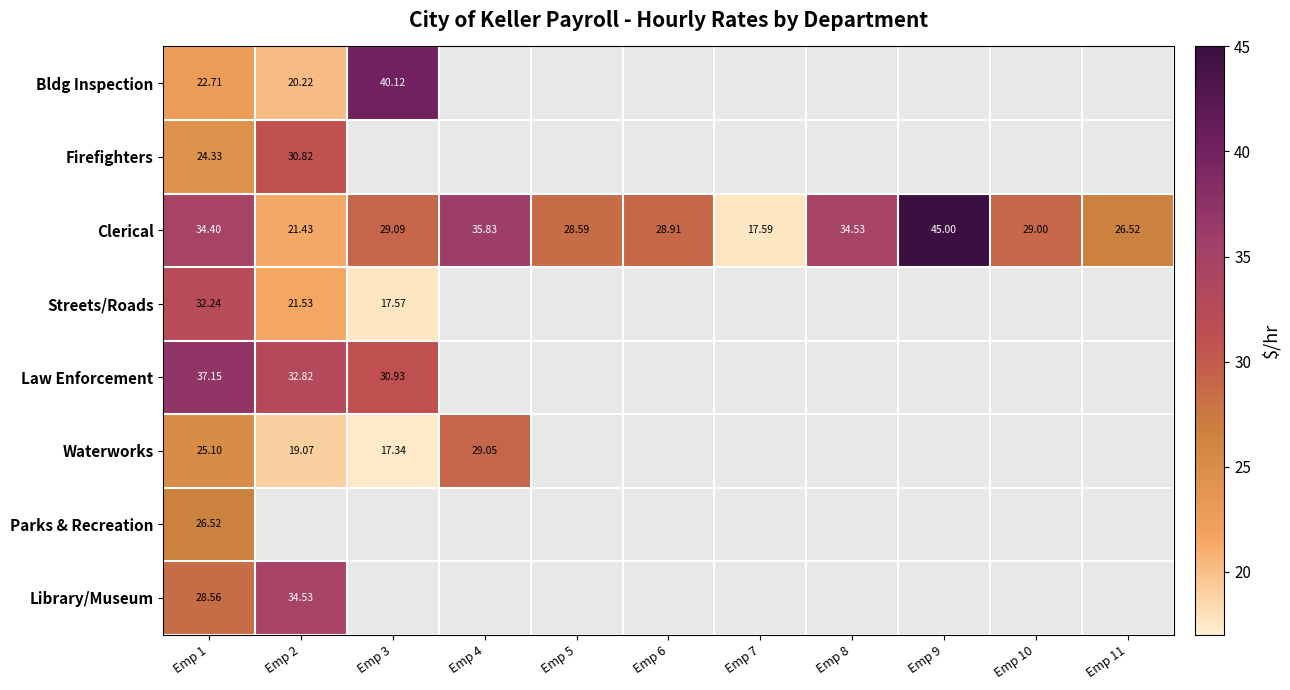

Is the value of Firefighters at Emp 1 greater than the value of Bldg Inspection at Emp 3?

No